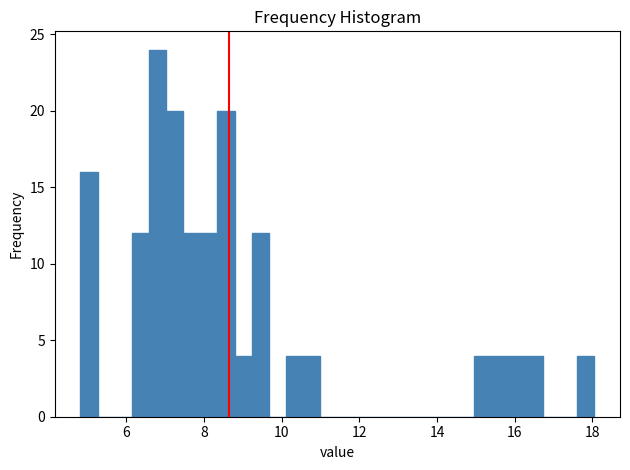

Read against the x-axis, roughly where is the centre of the tallest bar?

6.8